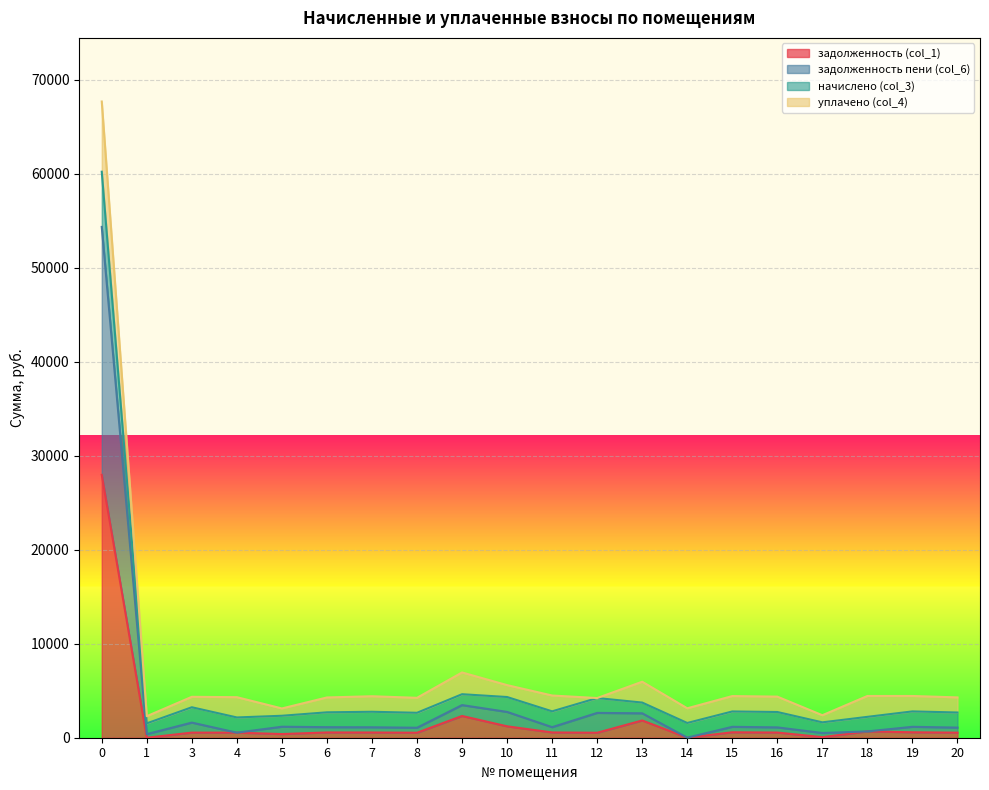

Which series changed the most between 8 and 10?

задолженность пени (col_6)